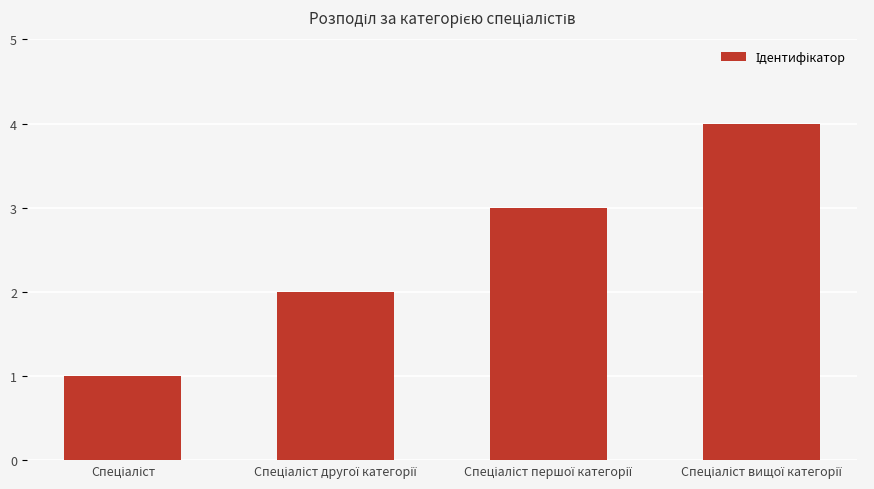

Reading left to right, what are all the values shown in this chart?

1	2	3	4